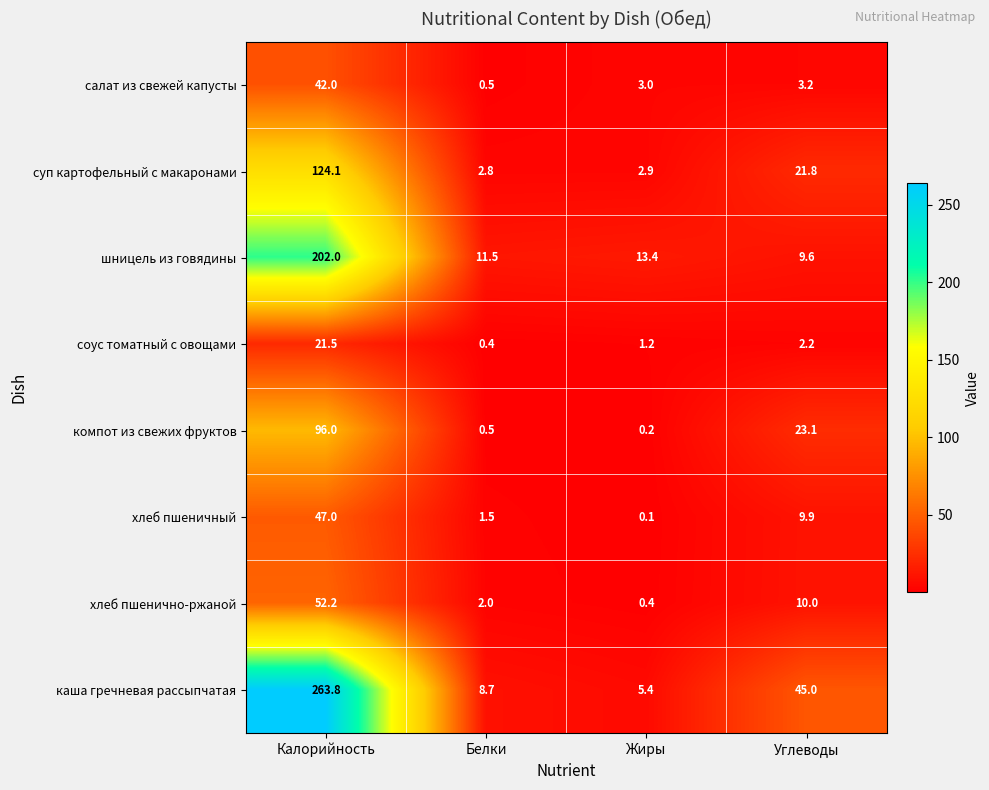

The value of хлеб пшенично-ржаной at Белки is 2.0. True or false?

True